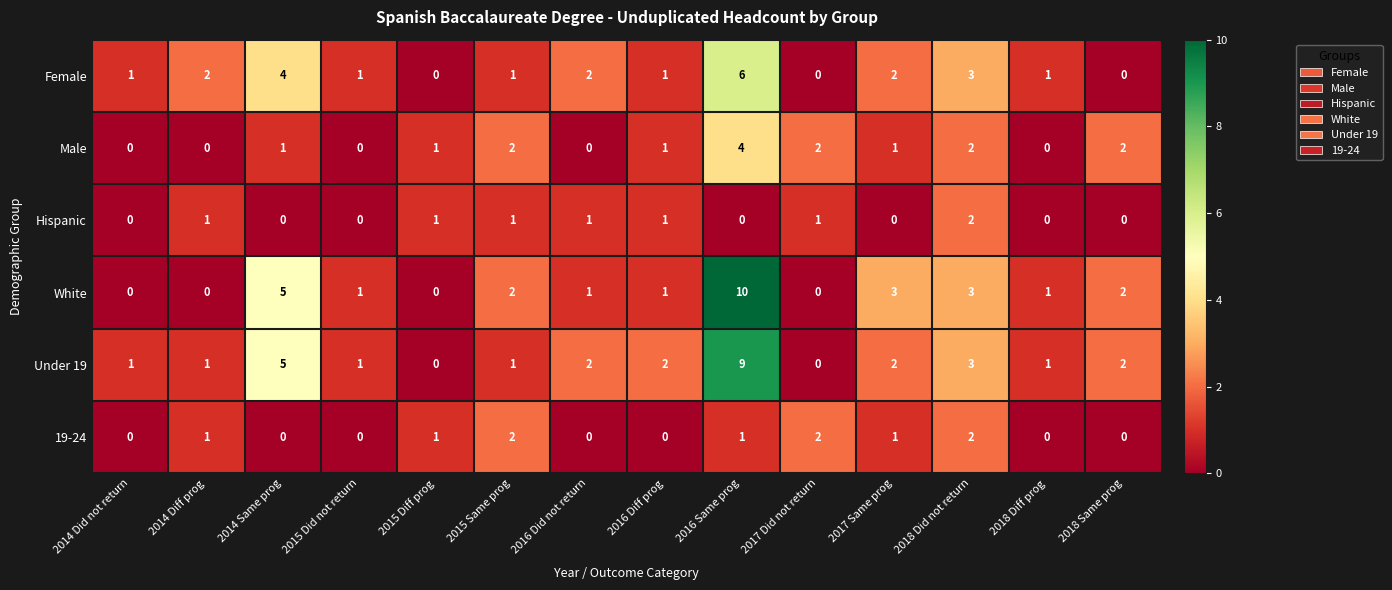

Is it true that White equals 2 at 2015 Same prog?

True